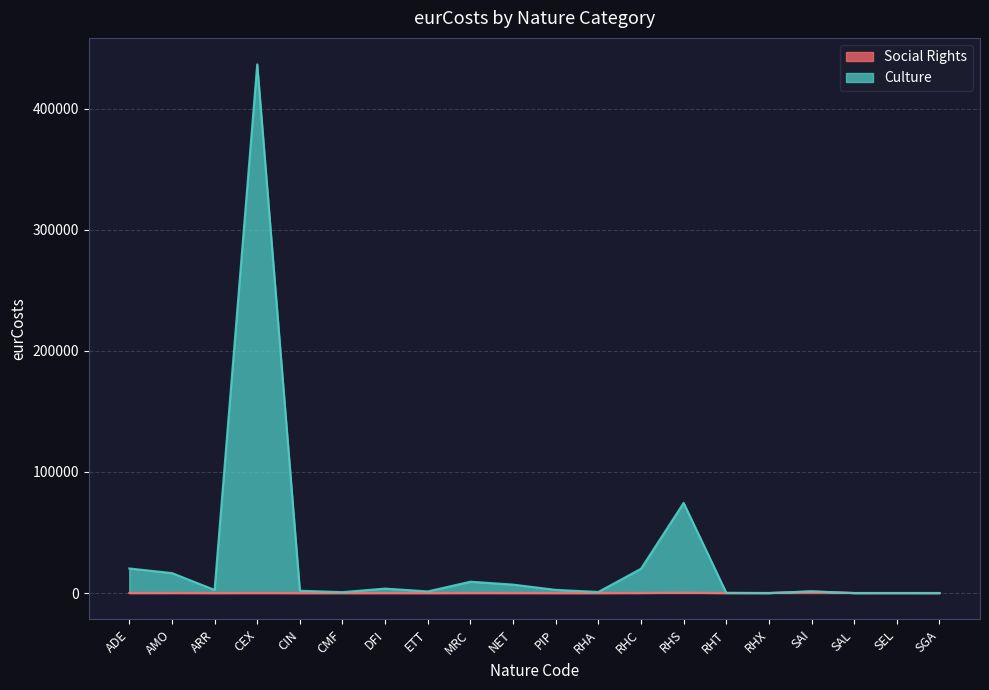

Where does the Social Rights series first go above 9?

ADE